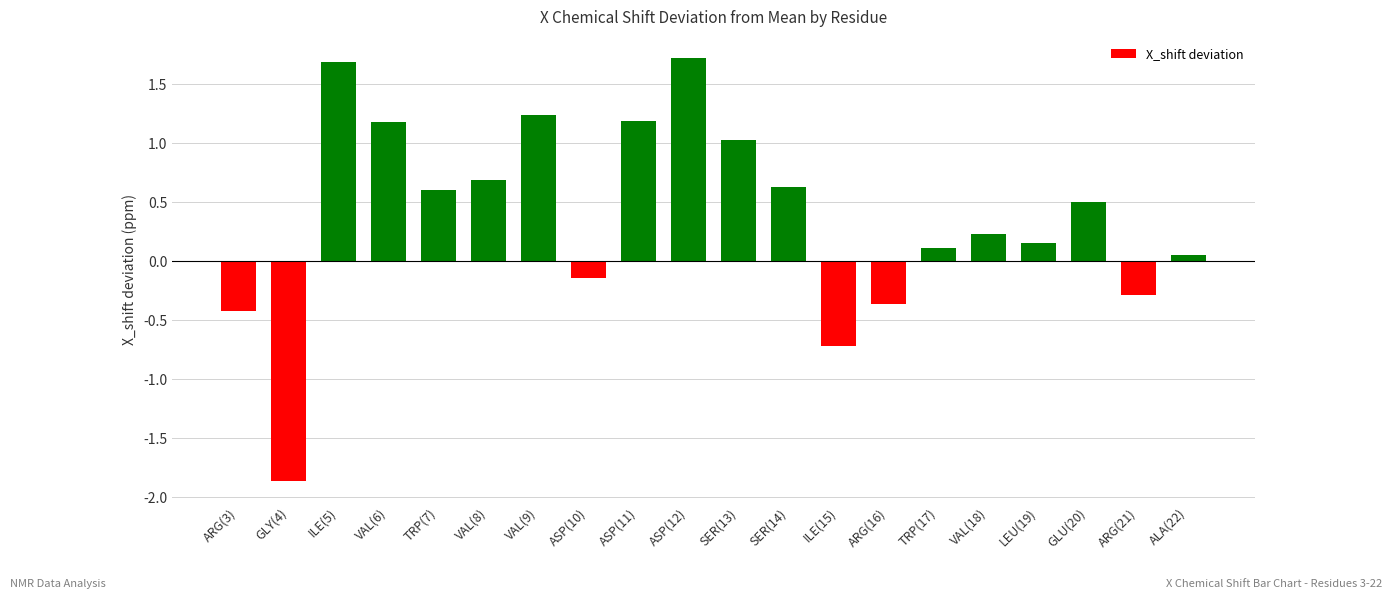

What position from the right is GLU(20)?

3